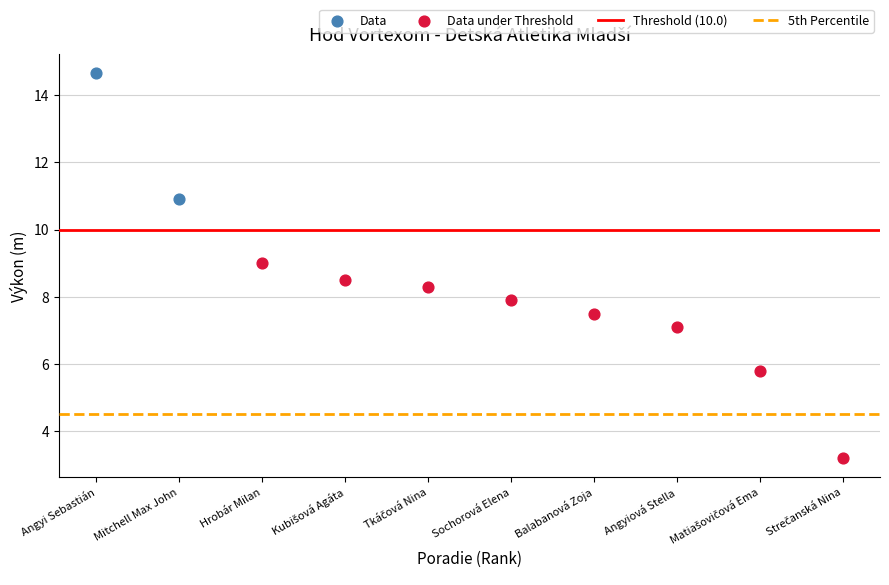

Which series reaches the maximum Y coordinate?

Data